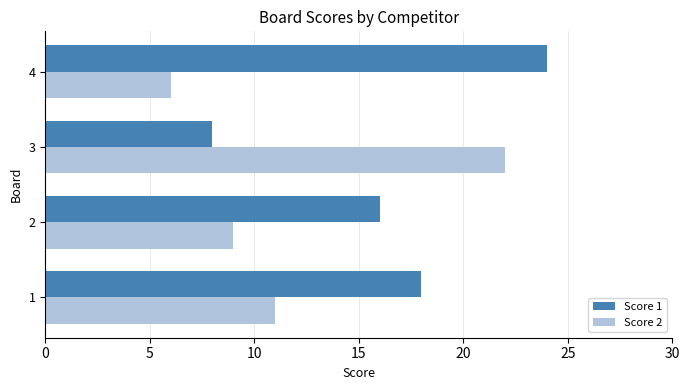

What is the difference between the second highest and minimum values in the Score 2 series?

5